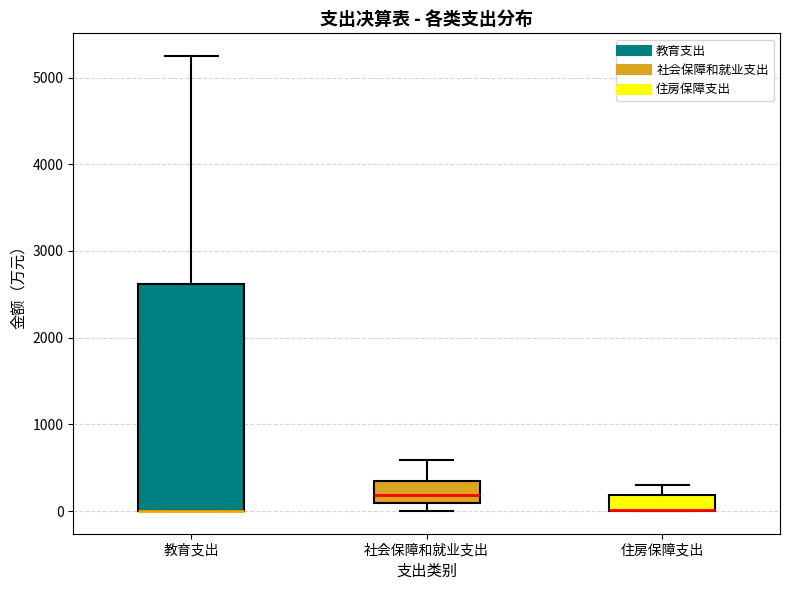

Reading left to right, transcribe this box plot: for each box, give where its median line is, the range the box spans, and where its two whiskers end, as read against the y-axis. The values are not printed on the chart, so give them approximately, as read against the axis.

教育支出: median 0 (drawn on the box's lower edge), box 0 to 2600, whiskers 0 to 5200
社会保障和就业支出: median 200, box 100 to 300, whiskers 0 to 600
住房保障支出: median 0 (drawn on the box's lower edge), box 0 to 200, whiskers 0 to 300